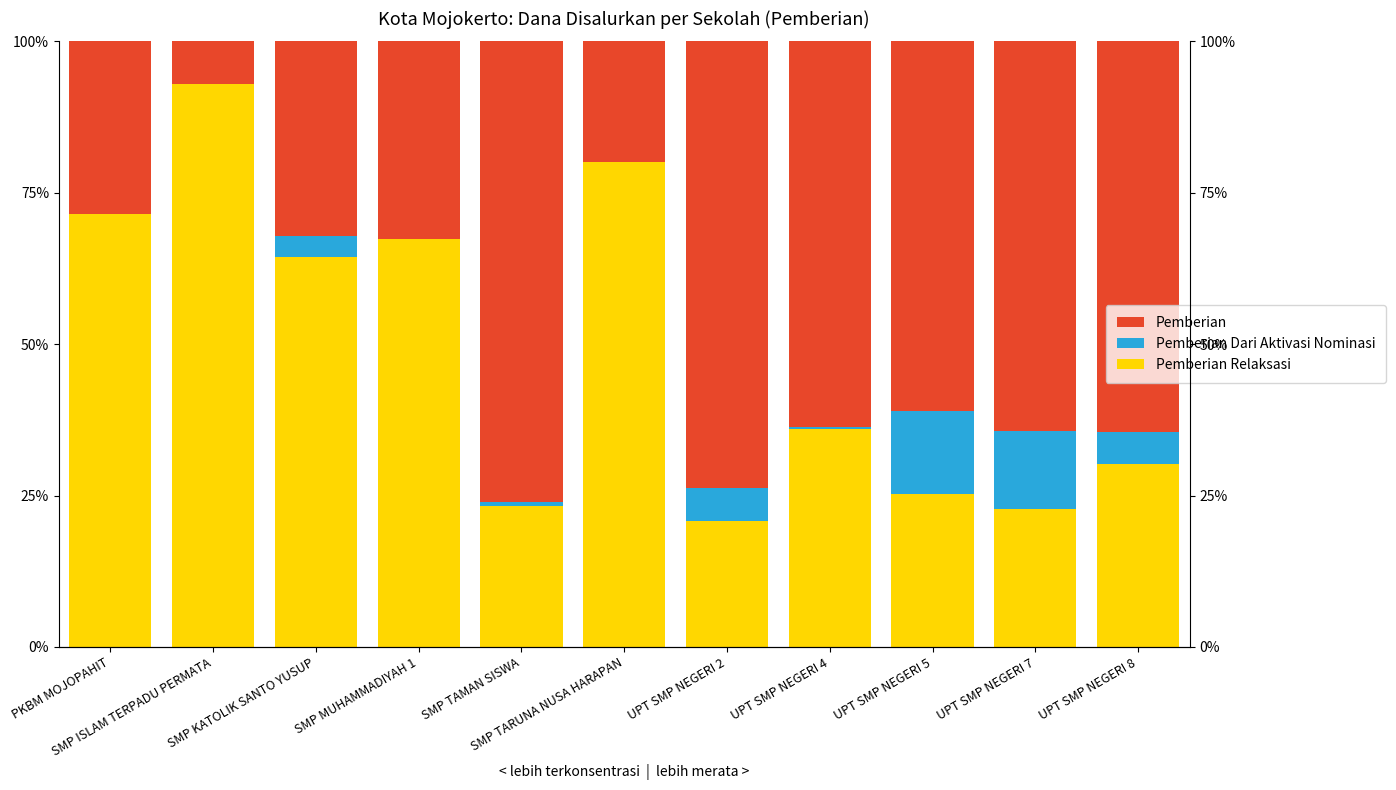

How many bars are there in total?

33